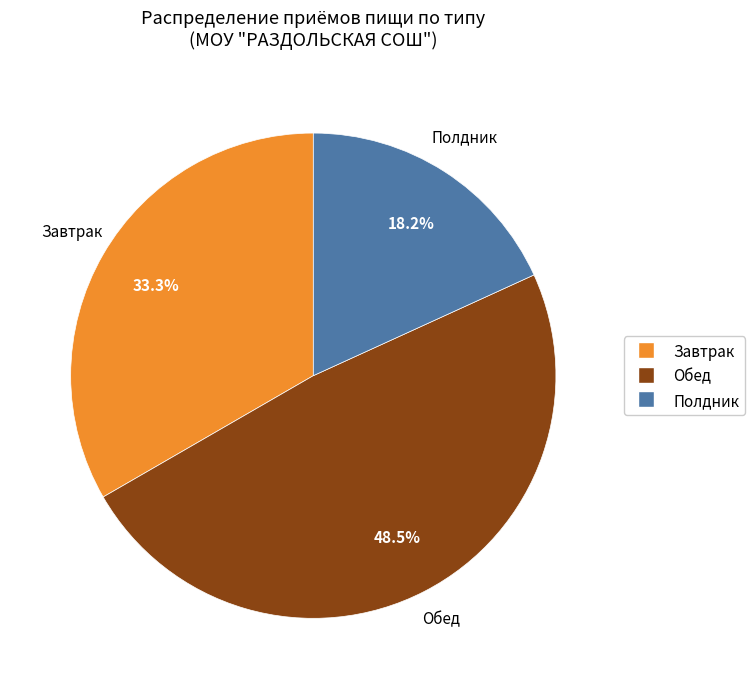

What is the largest slice in the pie chart?

Обед